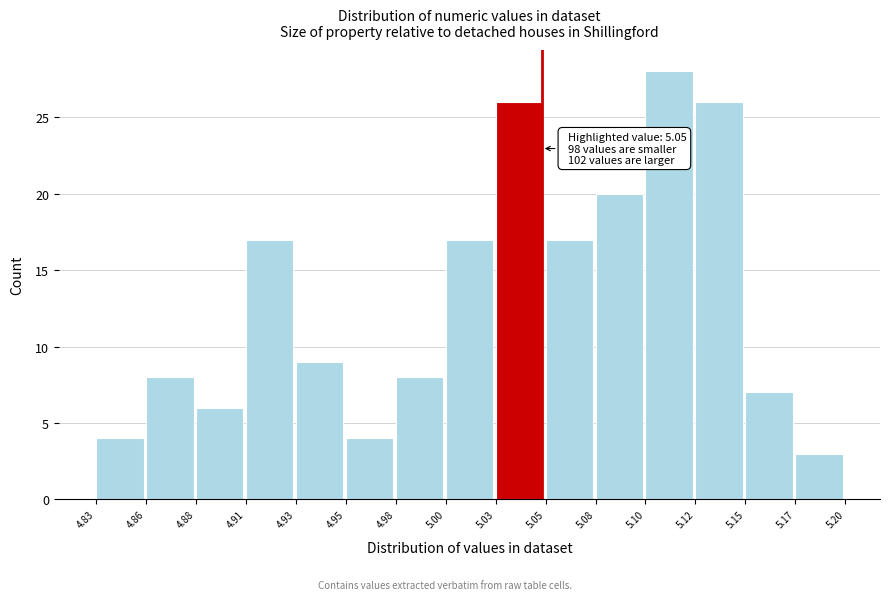

Reading right to left, what are all the values shown in this chart?

5.17=3	5.15=7	5.12=26	5.10=28	5.08=20	5.05=17	5.03=26	5.00=17	4.98=8	4.95=4	4.93=9	4.91=17	4.88=6	4.86=8	4.83=4